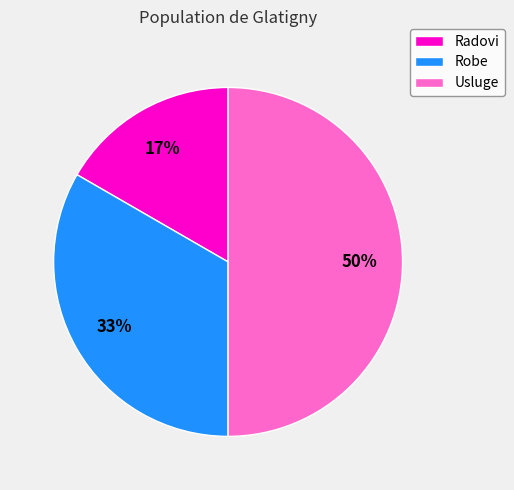

What percentage is the Radovi slice, to the nearest percent?

17%